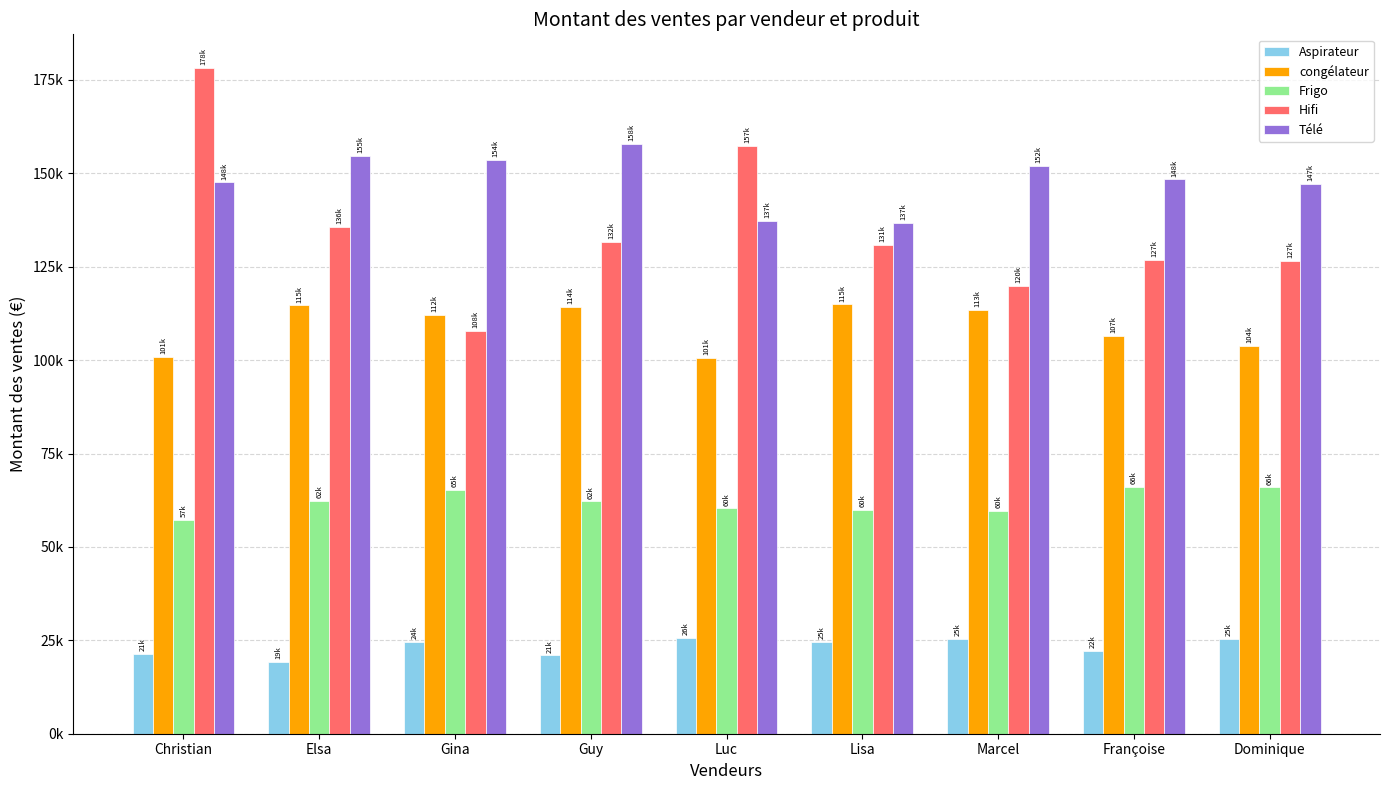

List the series in order of their peak value, highest first.

Hifi, Télé, congélateur, Frigo, Aspirateur